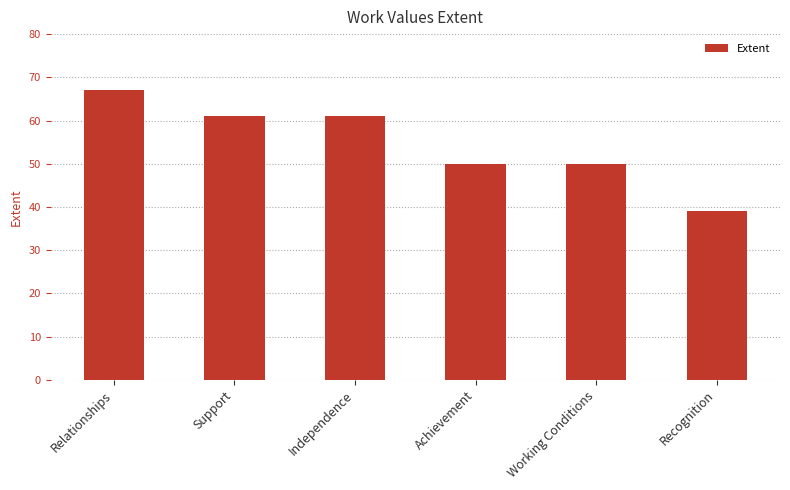

What is the sum of the values at Recognition and Support?

100